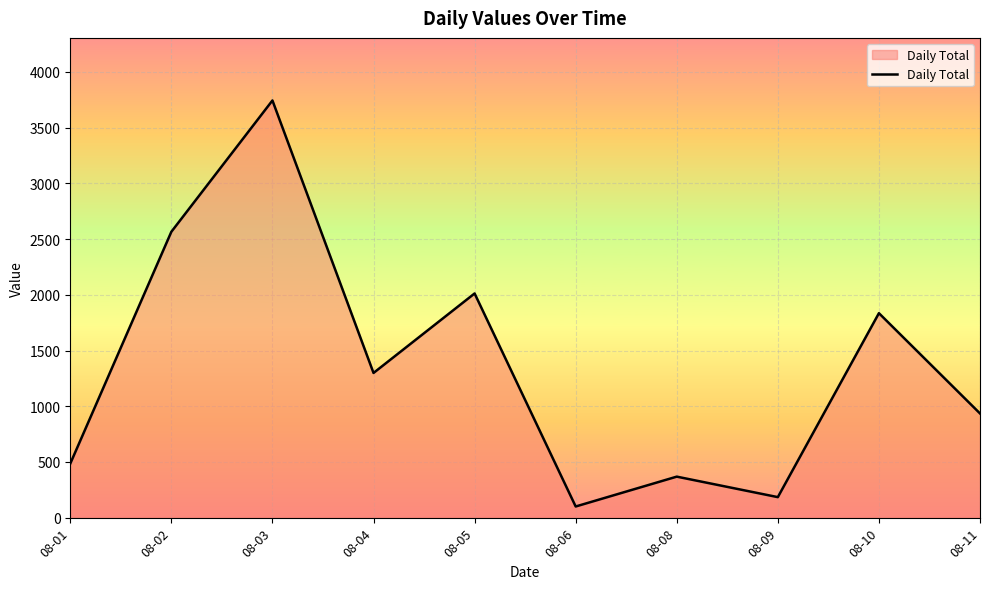

Approximately how many times larger is the value at 08-08 compared to 08-09?

2.0